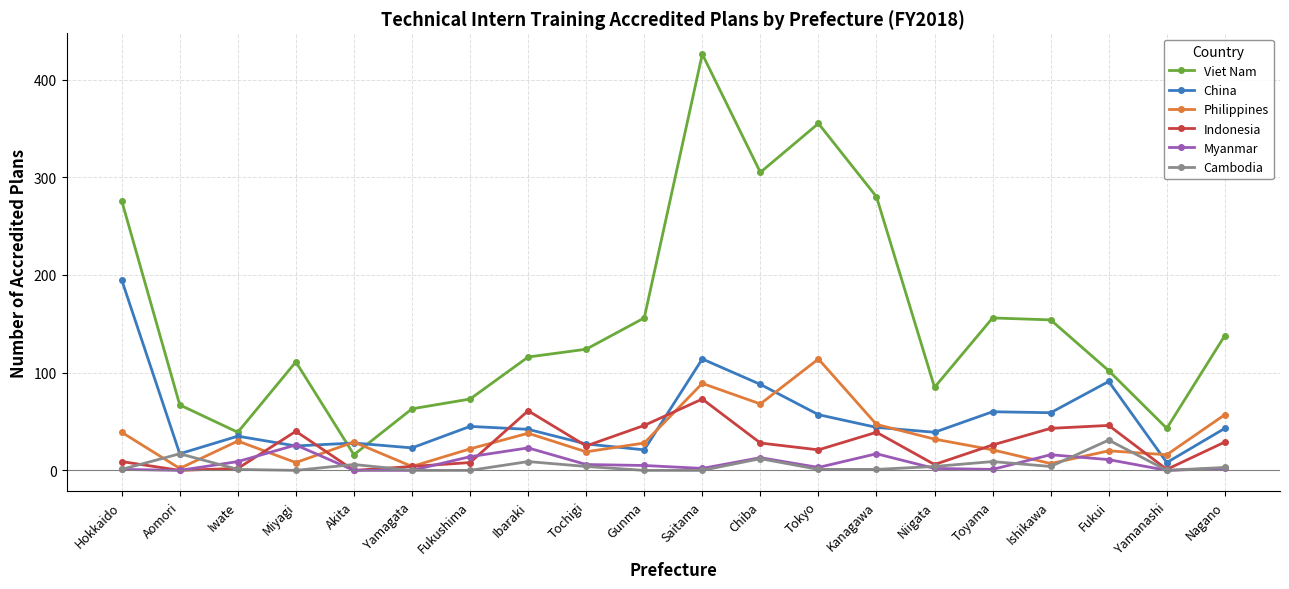

What is the value of the Indonesia point at the 16th from the left?

26